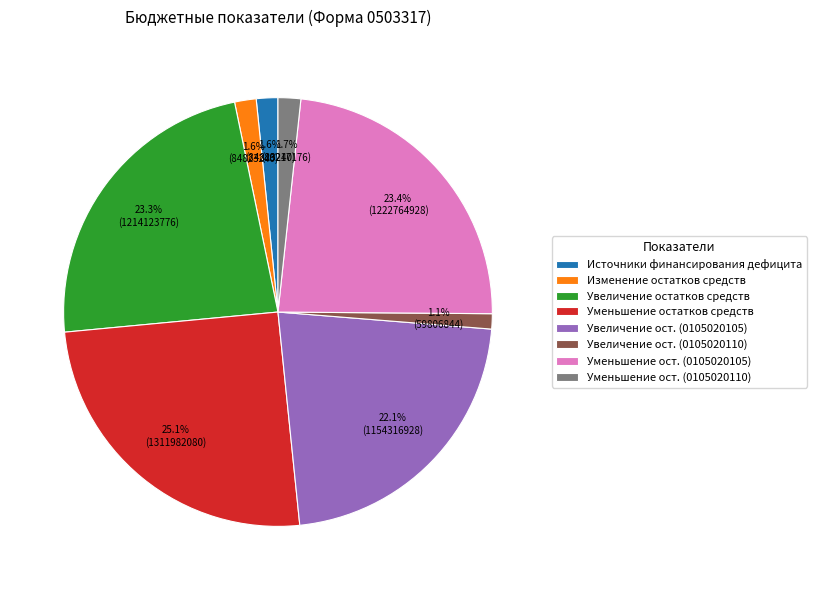

Is Уменьшение ост. (0105020110) the majority of the pie?

No